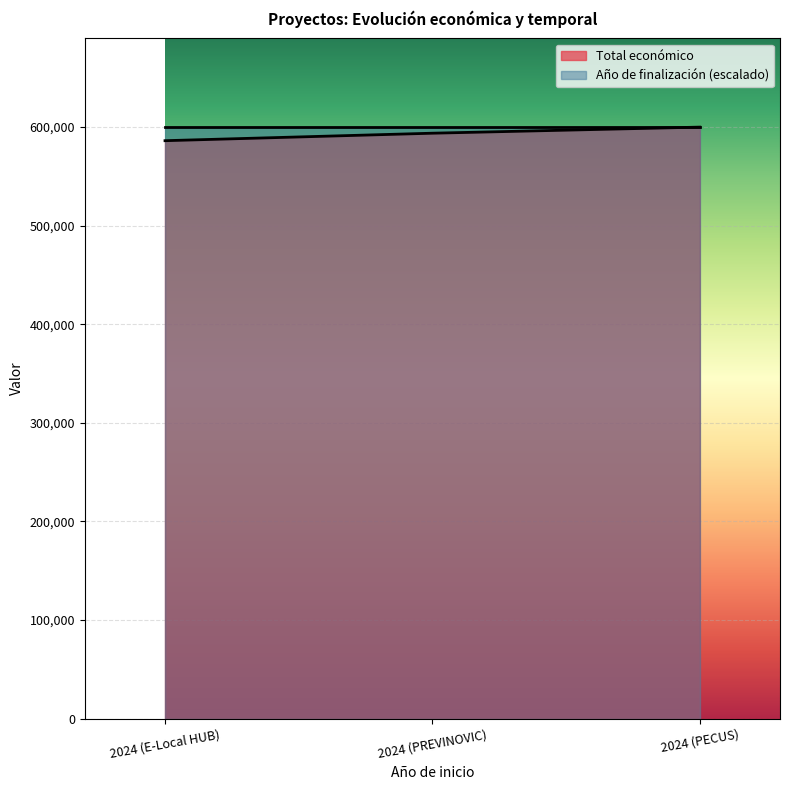

What is the label of the 2nd point from the right?

2024 (PREVINOVIC)